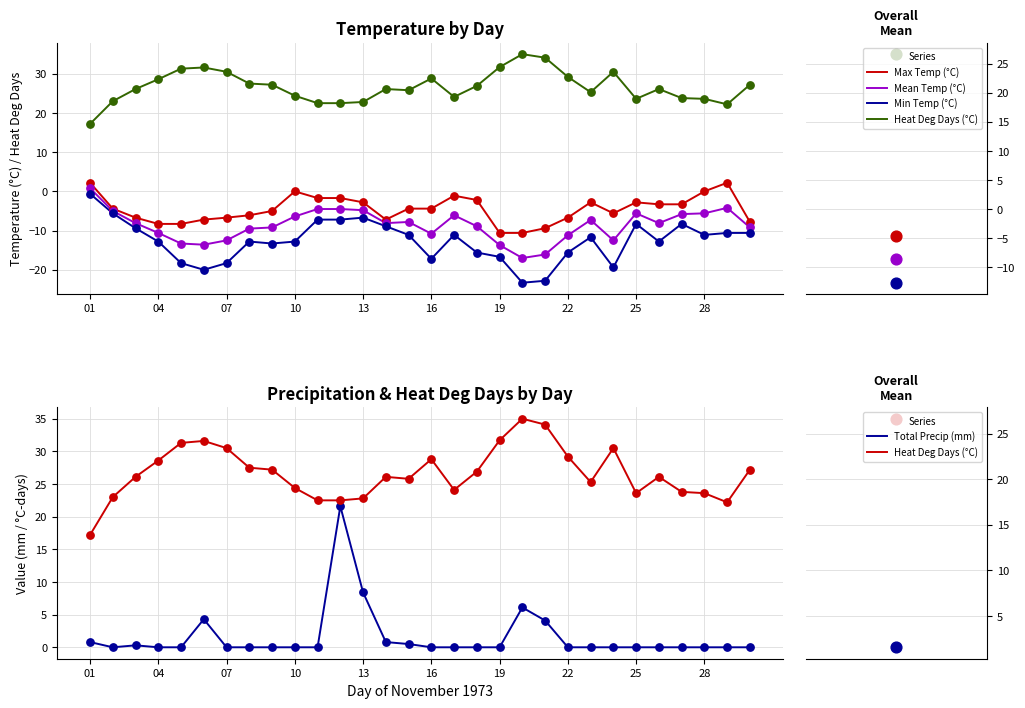

Which series has the largest Y range (max minus min)?

Min Temp (°C)